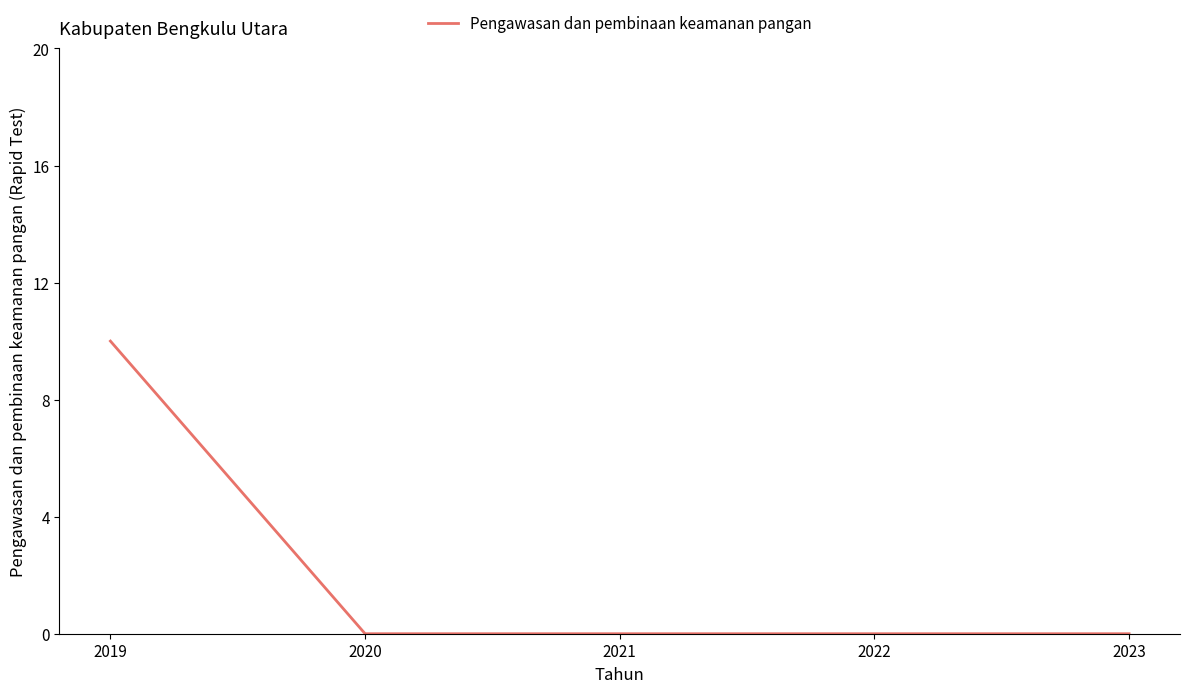

Reading left to right, what are all the values shown in this chart?

2019=10	2020=0	2021=0	2022=0	2023=0